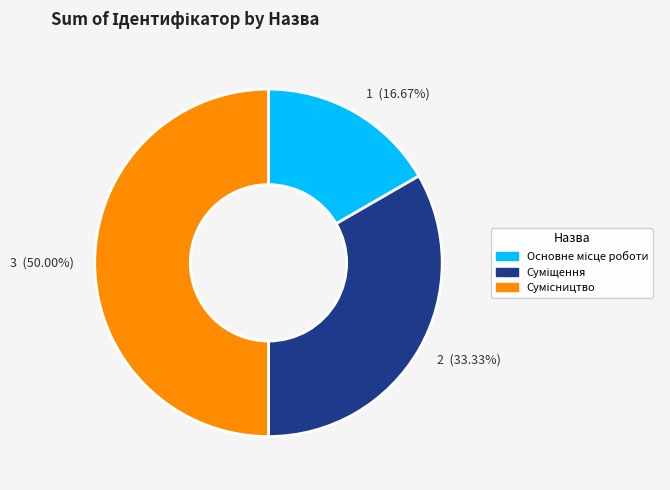

How many segments does this pie chart have?

3